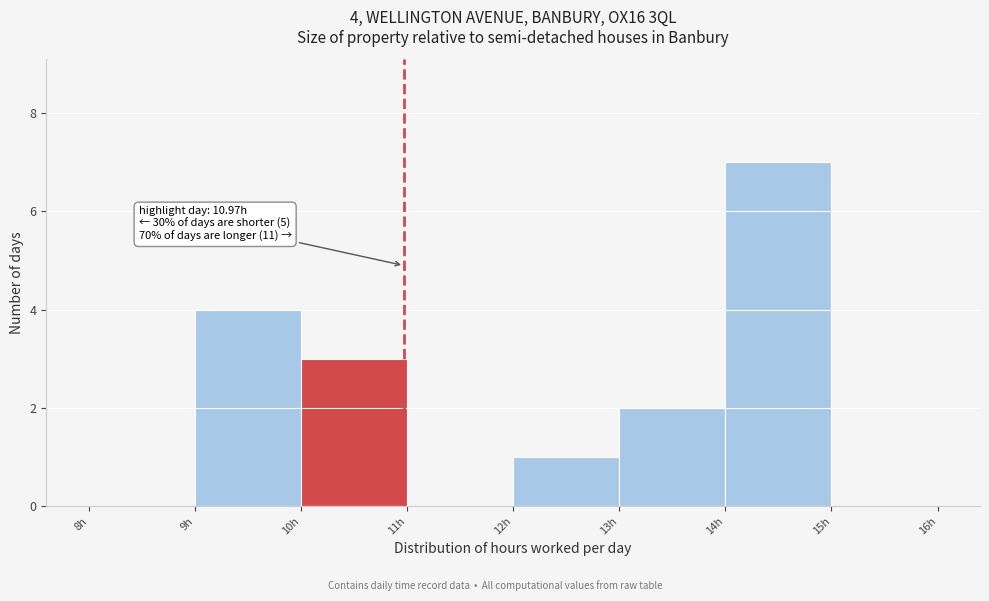

Over which range of the x-axis is the bar tallest?

14 to 15